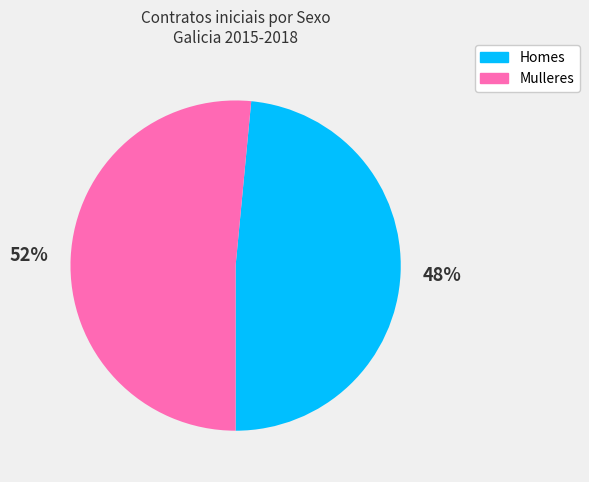

Is there any slice that represents more than half of the pie?

Yes